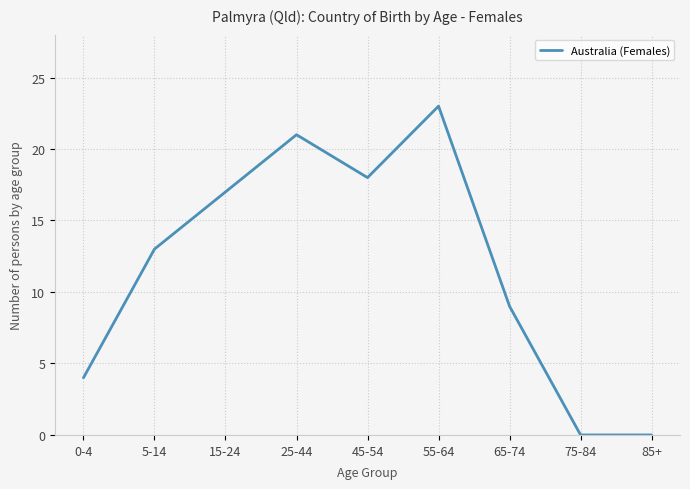

Is it true that the value at 65-74 is 9?

True